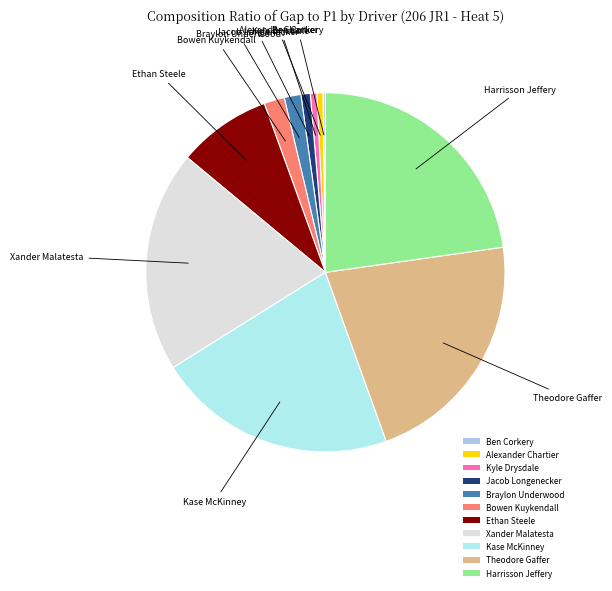

Is it true that Xander Malatesta is 8% of the pie?

False